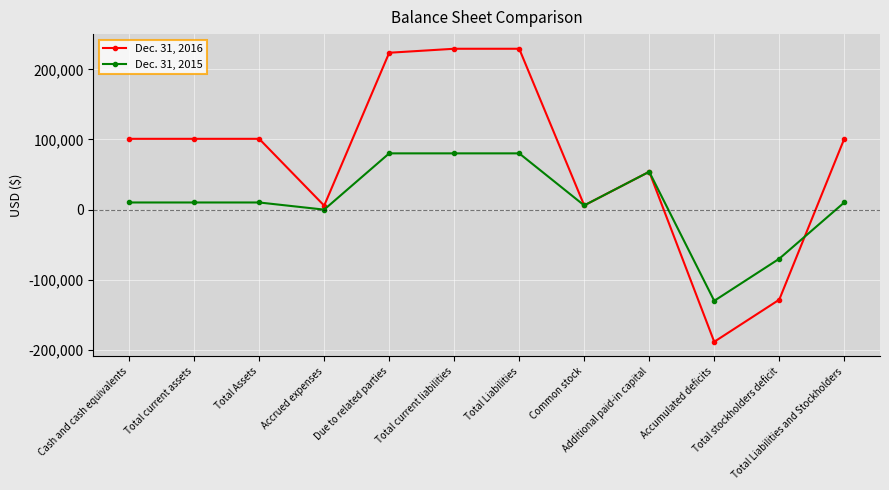

True or false: Dec. 31, 2016 and Dec. 31, 2015 intersect in this chart.

True